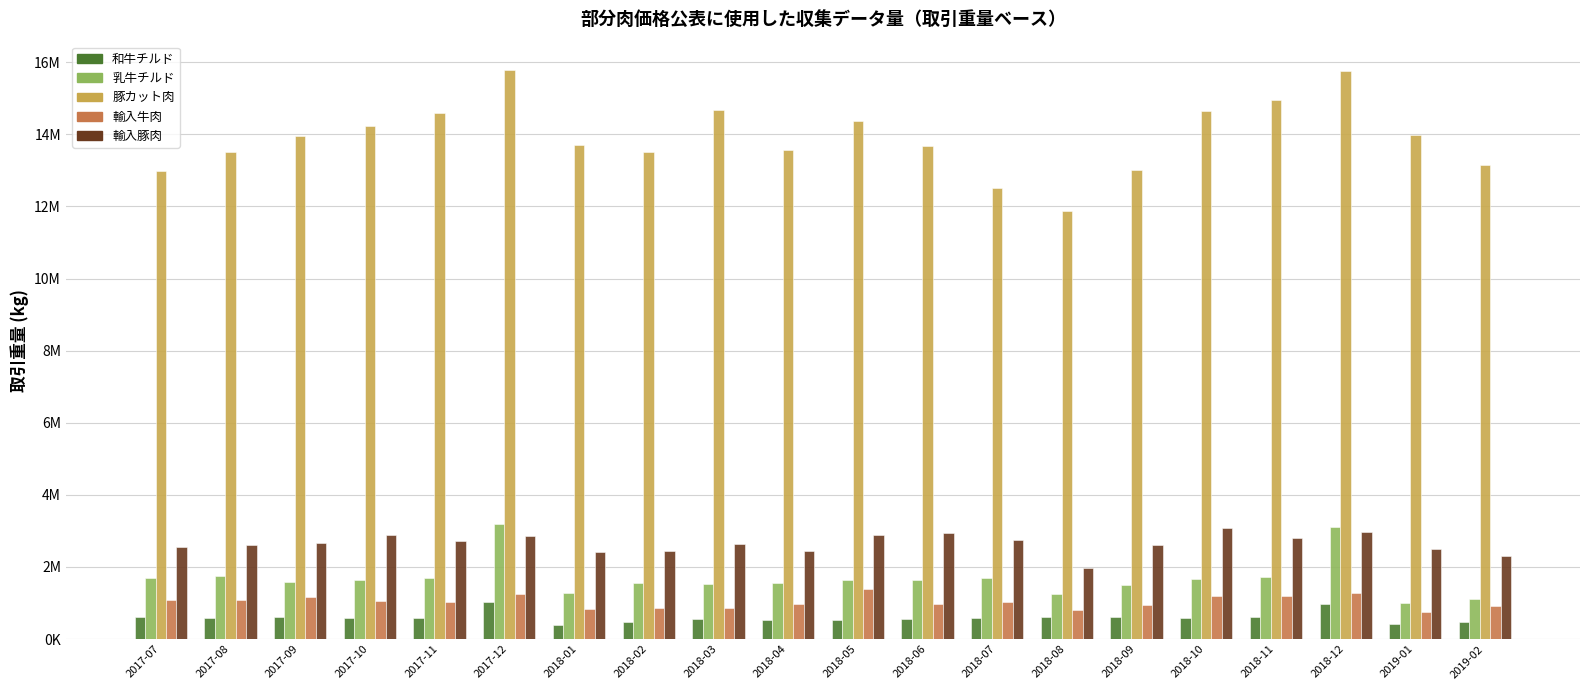

Are the bars horizontal?

No